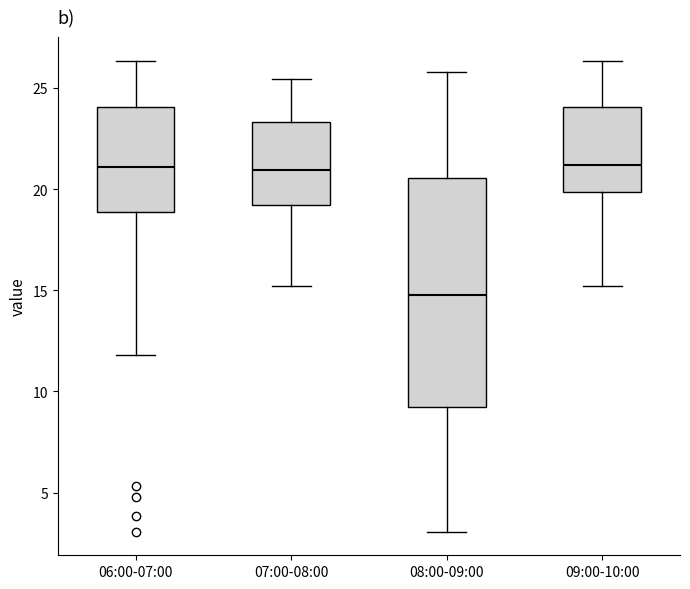

Which box is the tallest, from its lower edge to its upper edge?

08:00-09:00